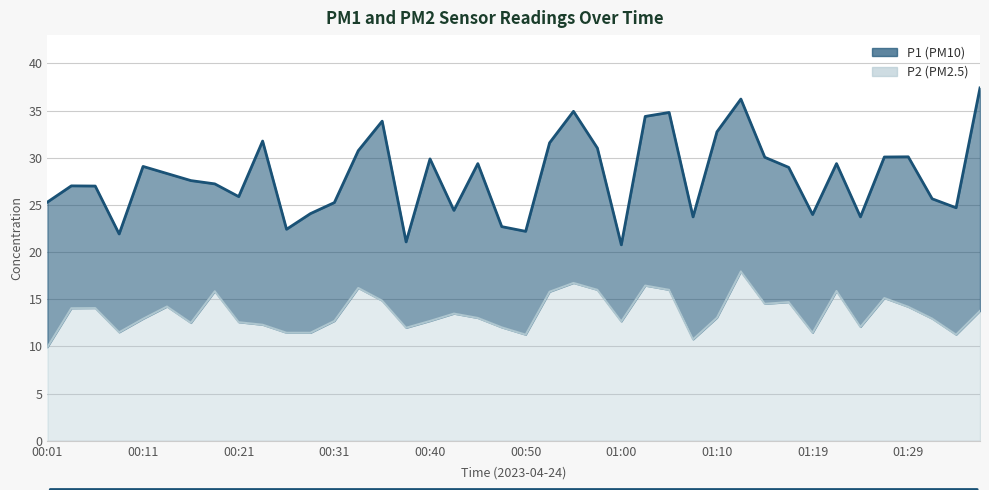

True or false: P2 and P1 intersect in this chart.

False